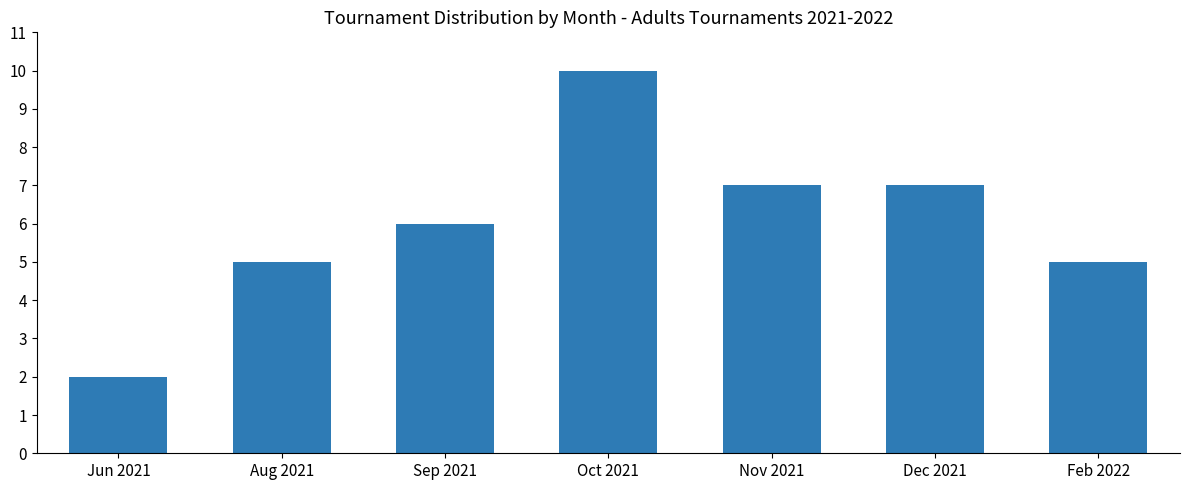

At which category does the chart reach its peak across all series?

Oct 2021